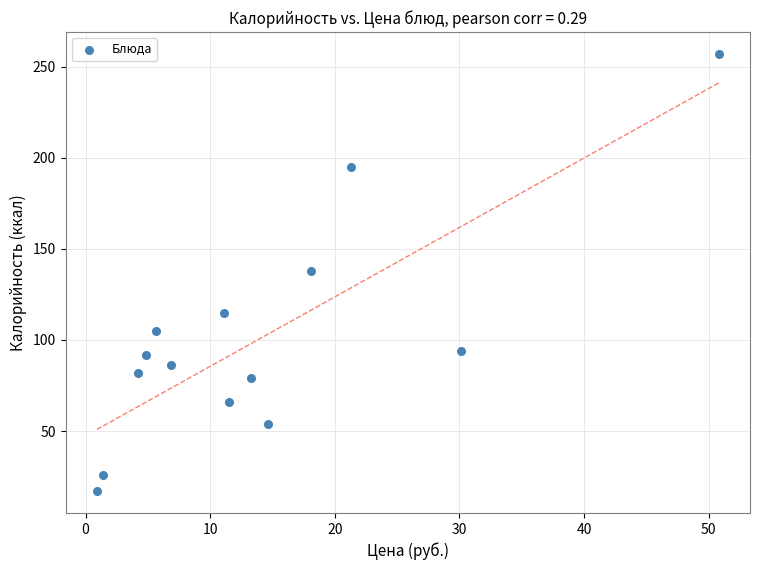

What is the range of Y values (max minus min)?

240